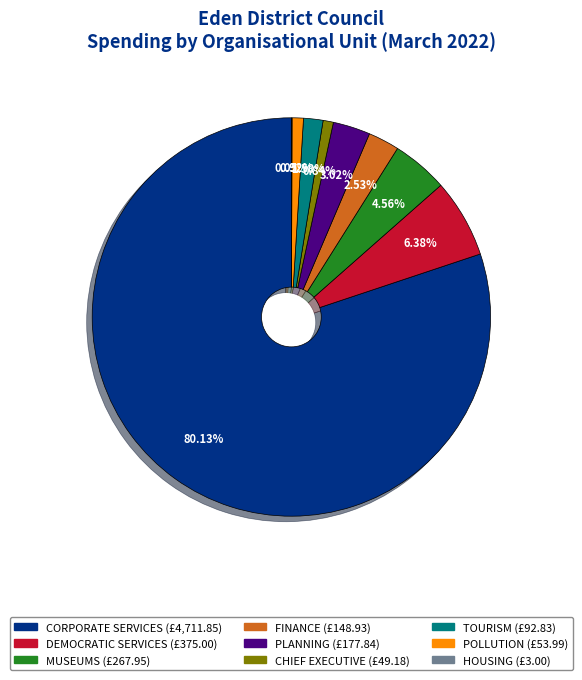

To the nearest percent, what percentage of the pie is MUSEUMS?

5%